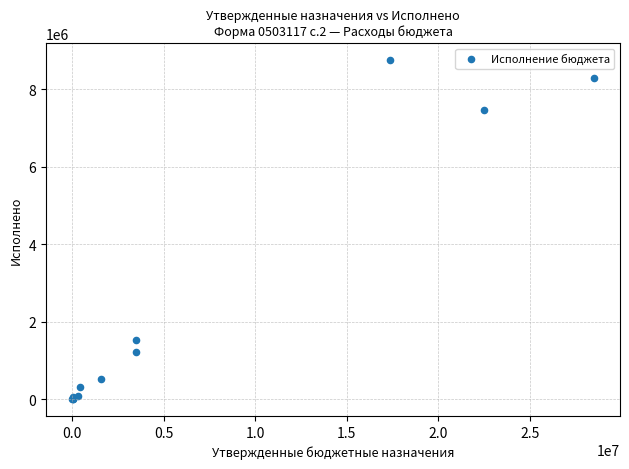

What Y value in the scatter plot is closest to 4380897?

1541527.0